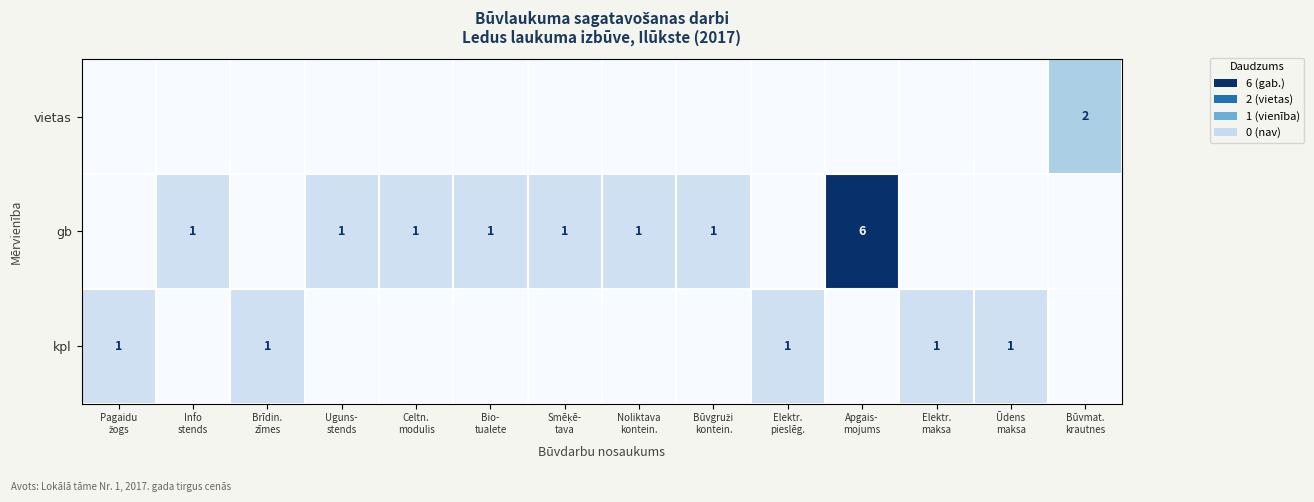

The gb series shows 1 at Bio- tualete. True or false?

True